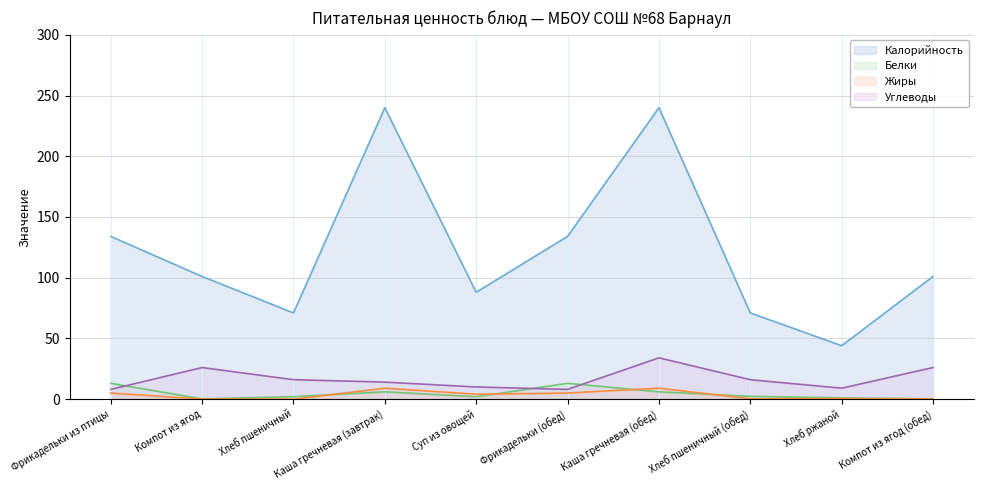

What is the label of the 8th point from the right?

Хлеб пшеничный